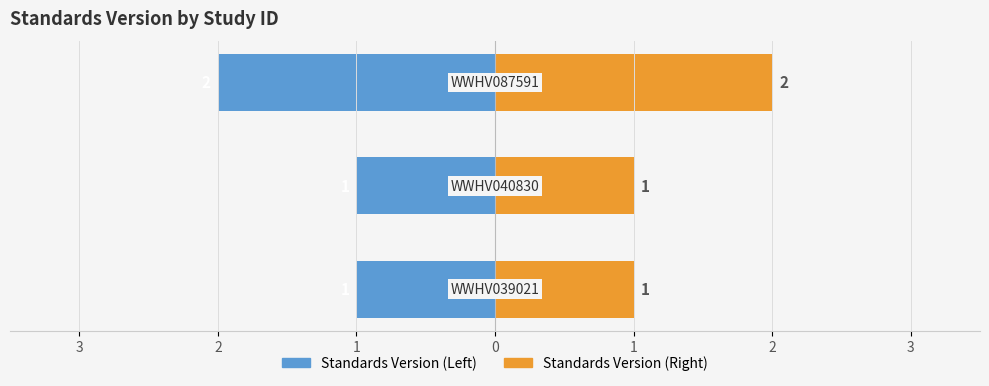

True or false: Standards Version (Right) has a value of 1 at 2.

False